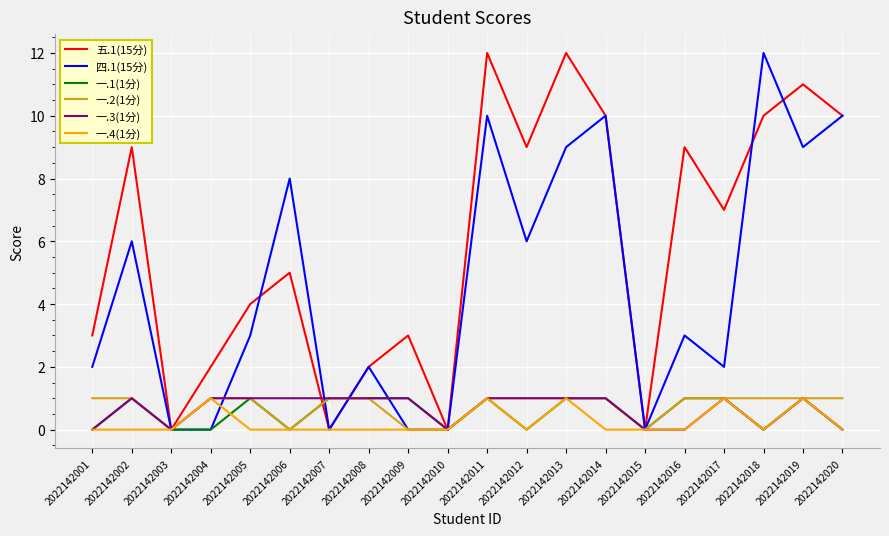

What is the spread (max minus min) of values at 2022142013?

11